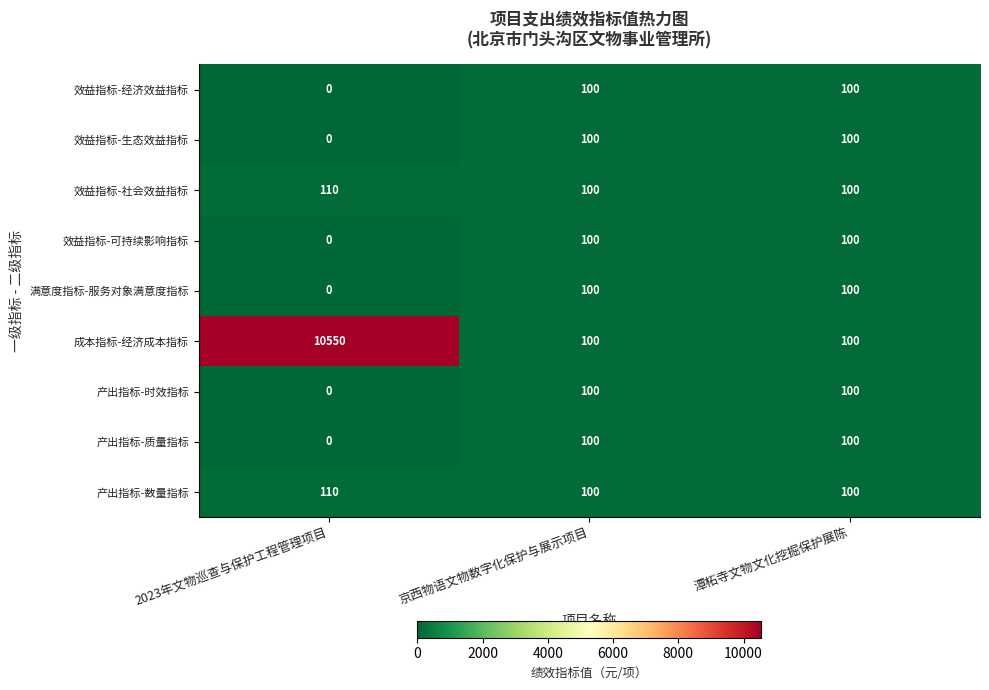

Which series has the largest range (max minus min)?

成本指标-经济成本指标